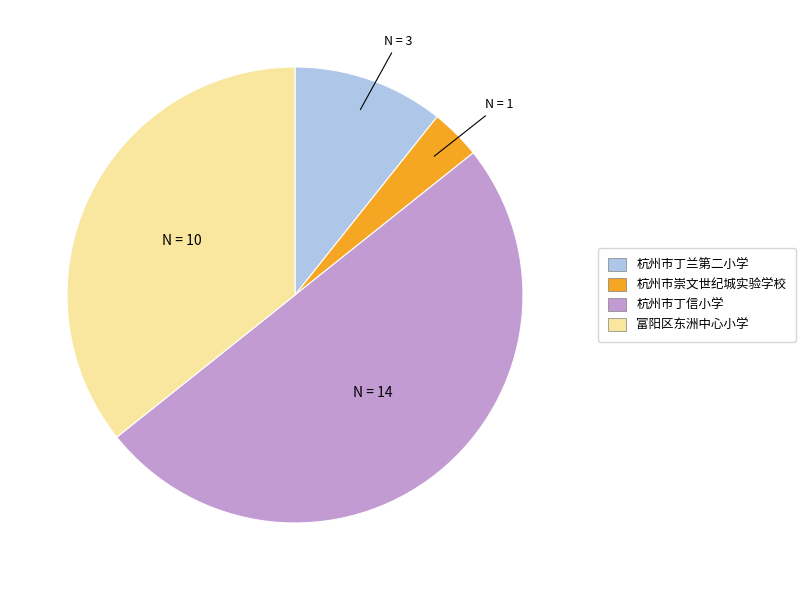

Is it true that 杭州市丁信小学 is 50% of the pie?

True